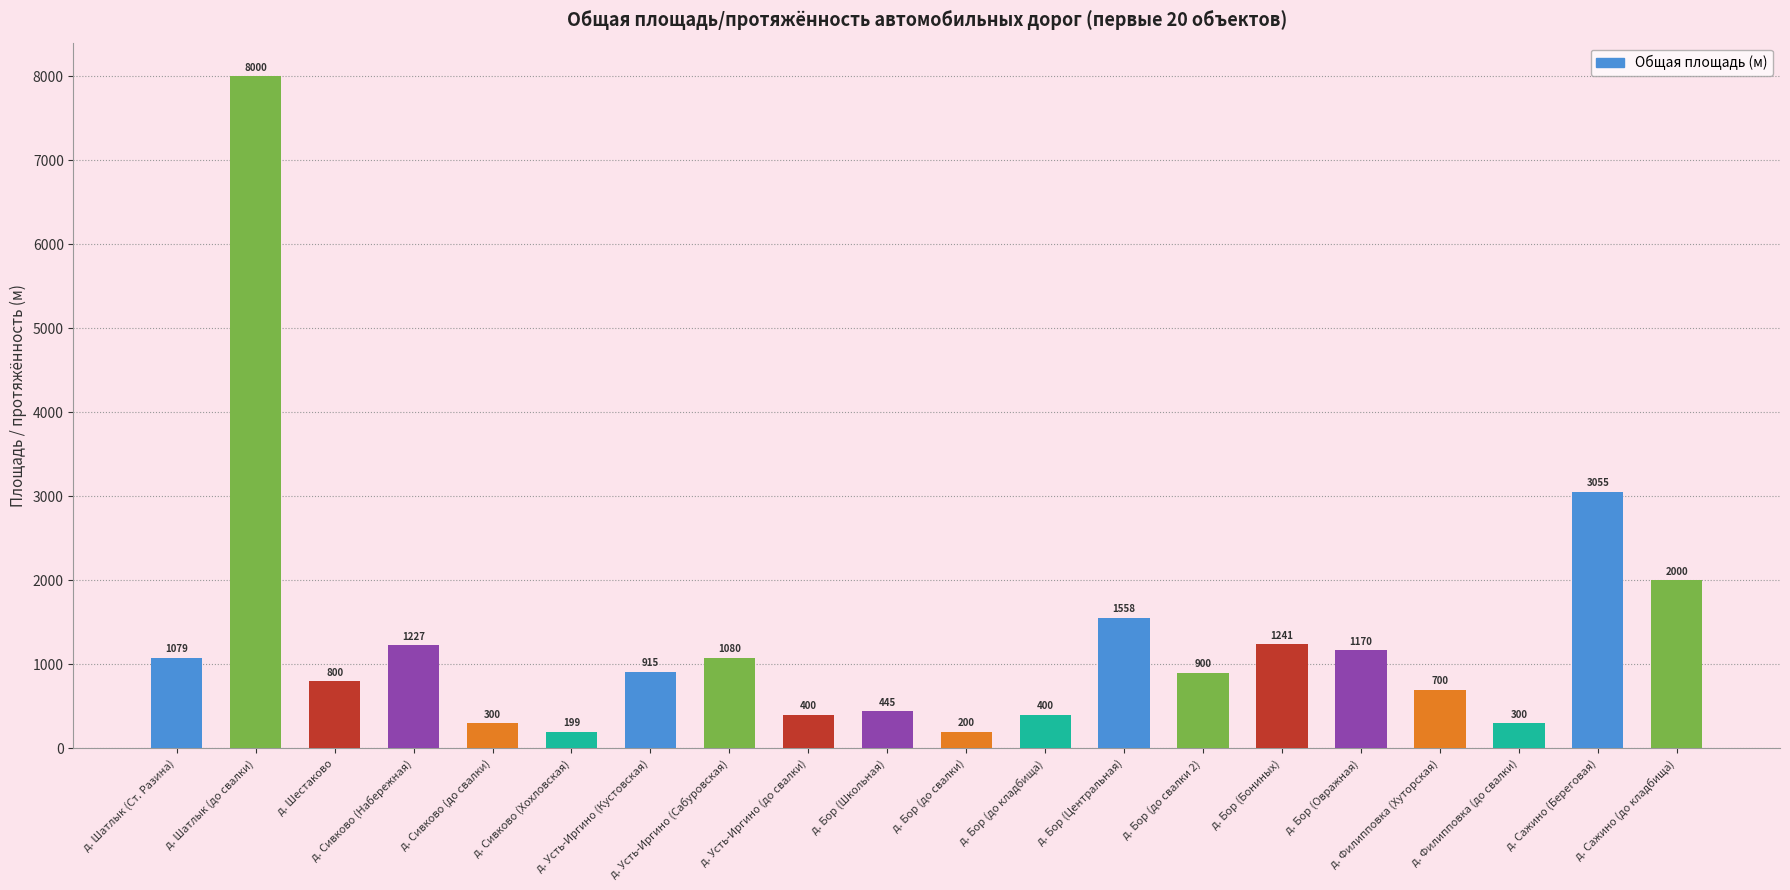

What is the sum of the values at д. Бор (до кладбища) and д. Бор (Центральная)?

1958